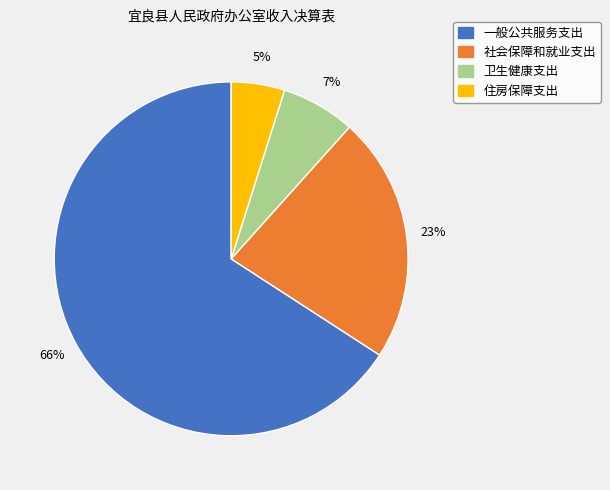

Which slice is the largest?

一般公共服务支出